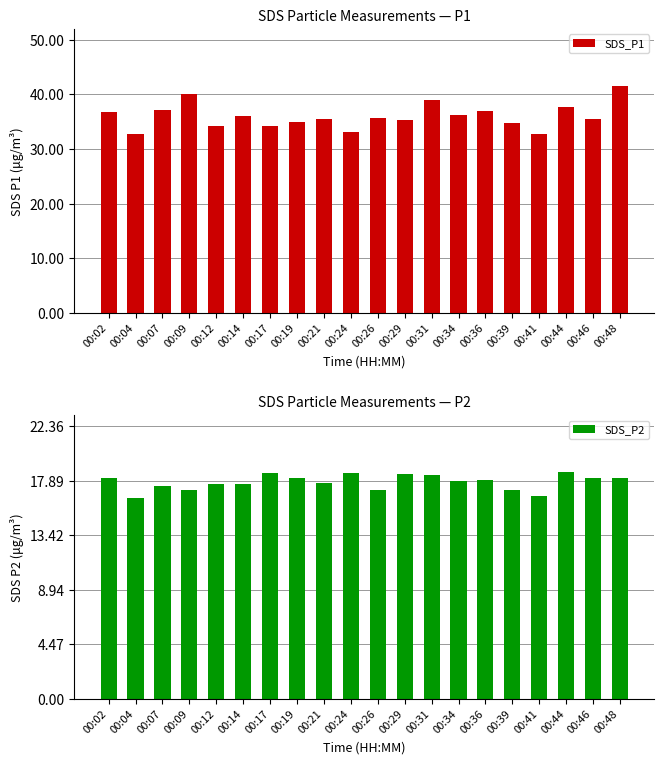

What is the total value across all series at 00:14?

53.7